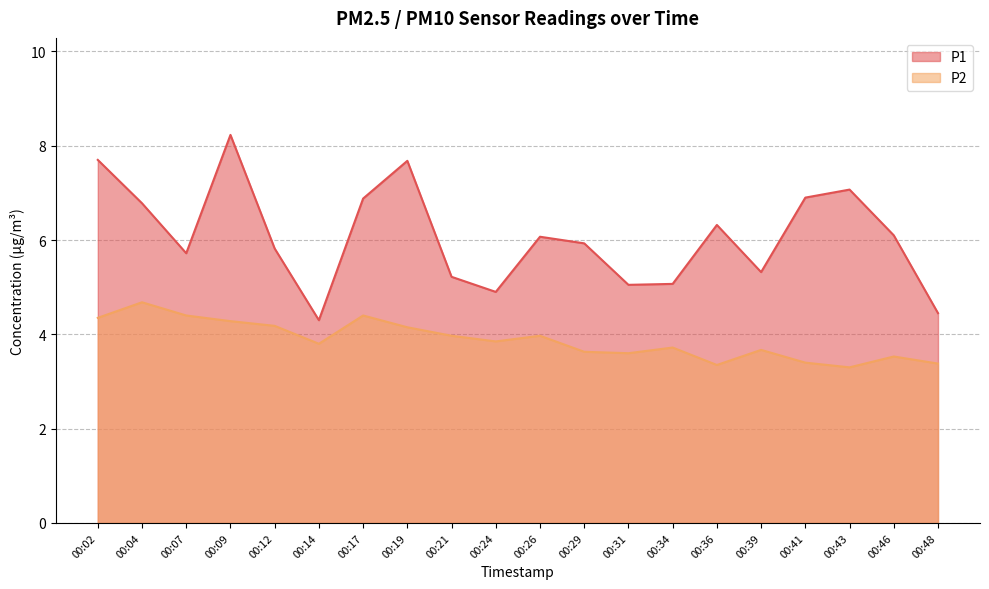

What is the value of the P2 point at the 9th from the left?

4.0